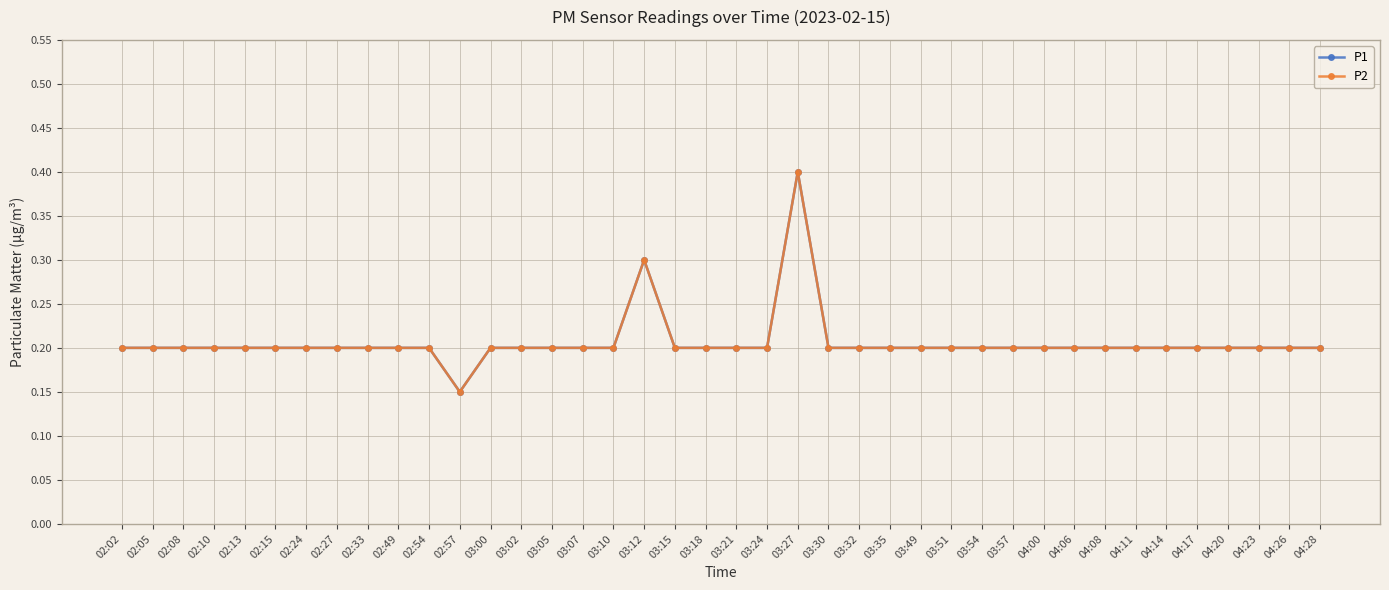

At which category does the chart reach its minimum across all series?

02:57